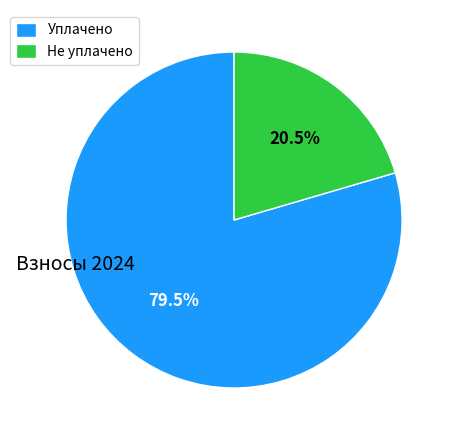

Is the sum of Уплачено and Не уплачено greater than half?

Yes